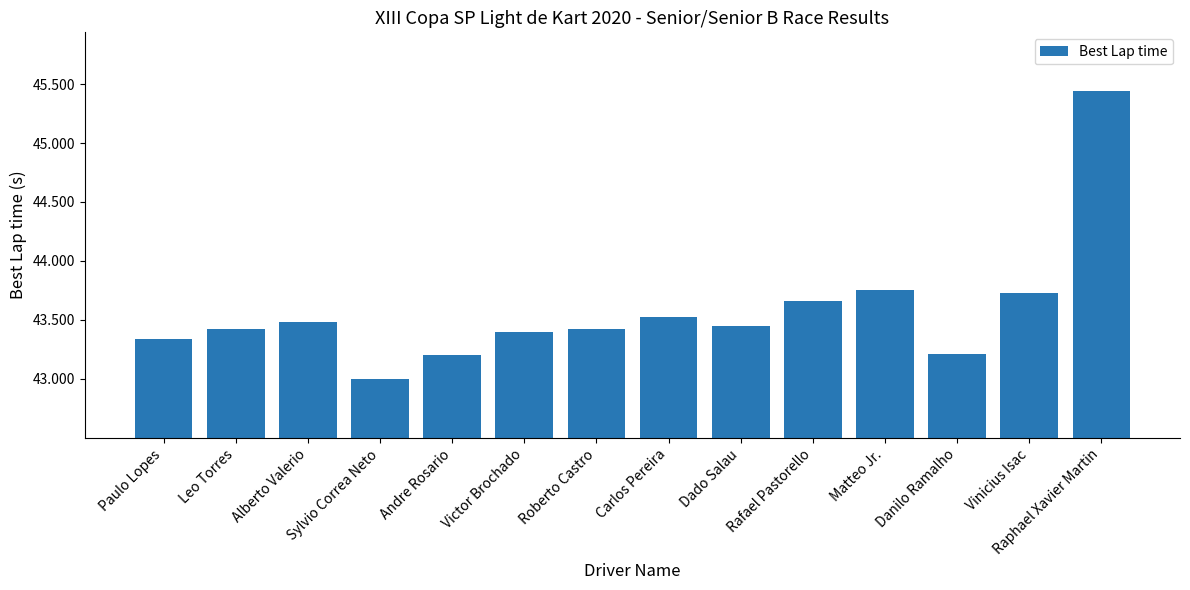

At which label is the value closest to 44?

Matteo Jr.